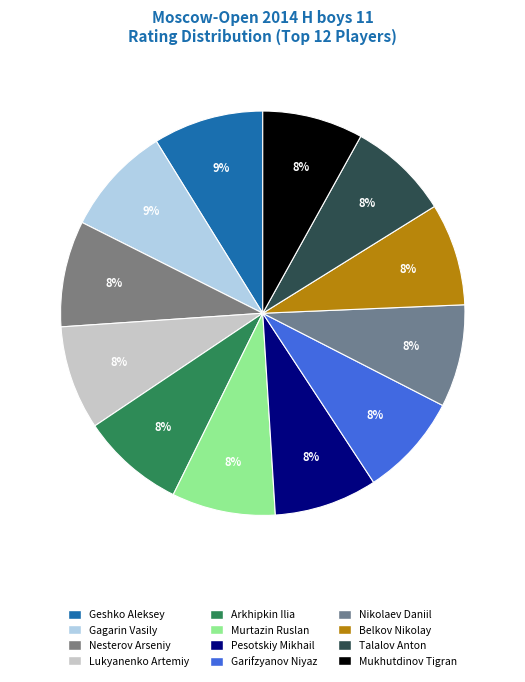

Does Pesotskiy Mikhail represent more than half of the total?

No